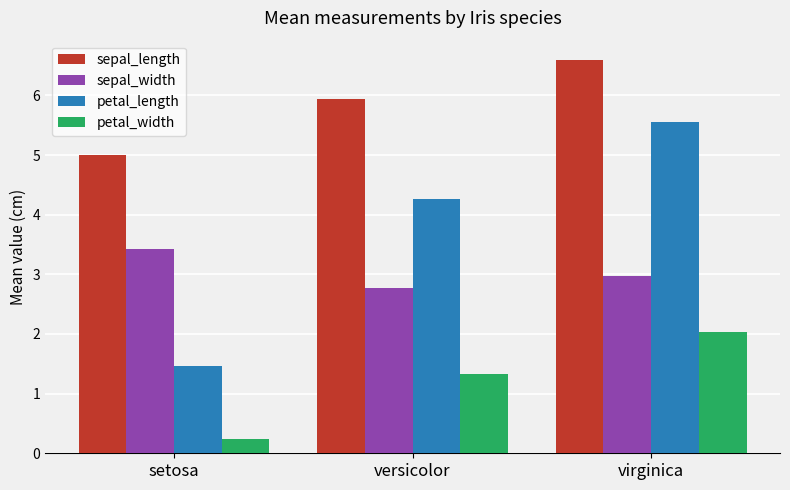

What are all the series names shown in the legend?

sepal_length, sepal_width, petal_length, petal_width